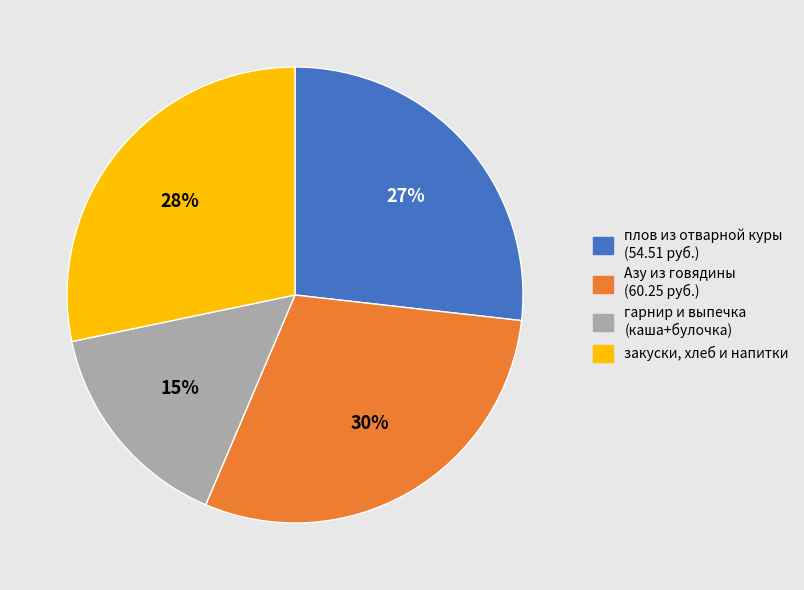

To the nearest percent, what portion does закуски, хлеб и напитки represent?

28%